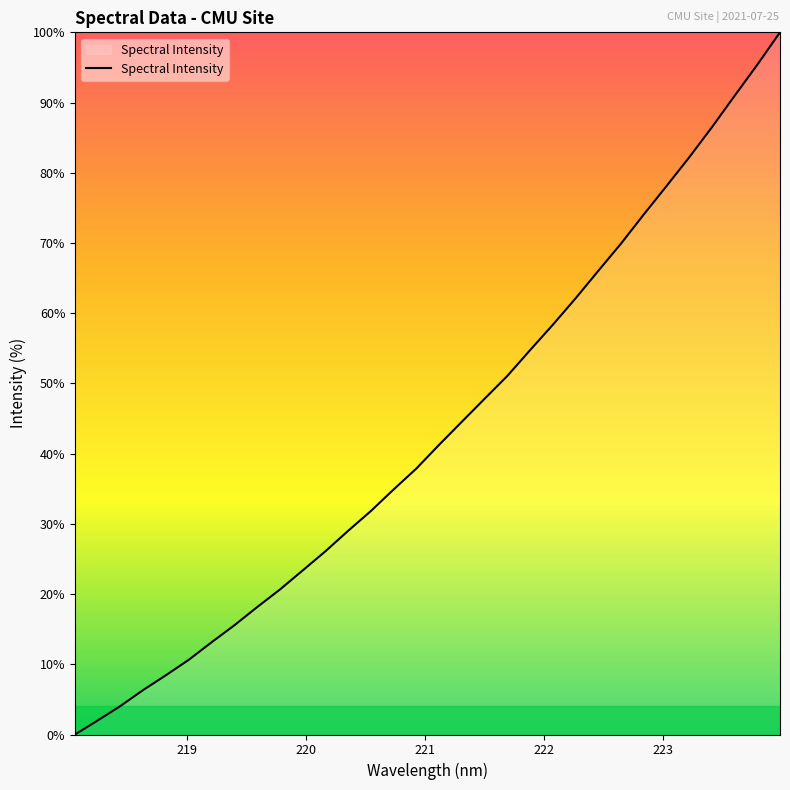

What is the difference between the maximum and minimum values?

100.0